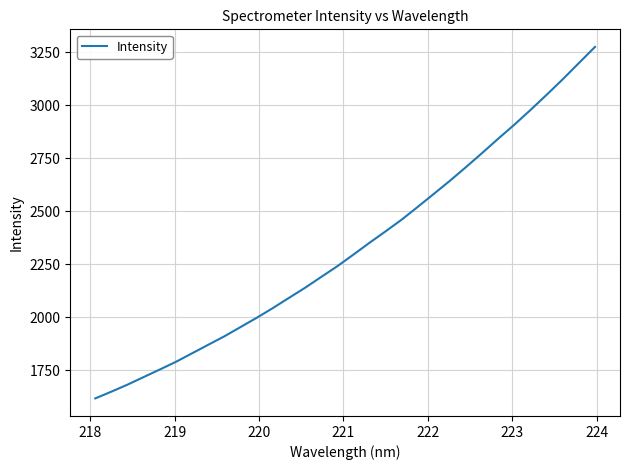

What is the difference between the maximum and minimum values?

1657.8